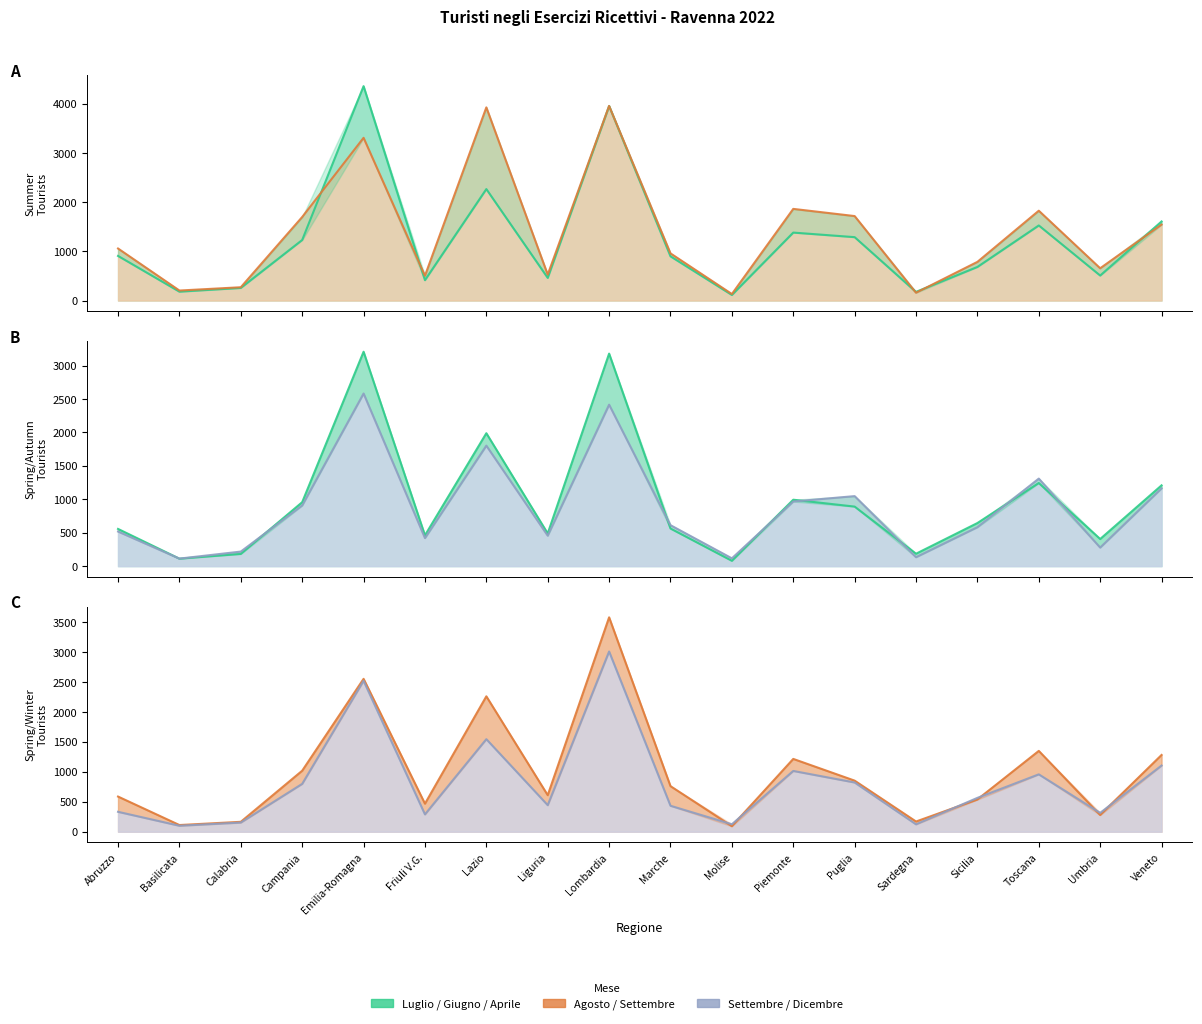

How many values in the Dicembre (col_38) series are below 566?

9